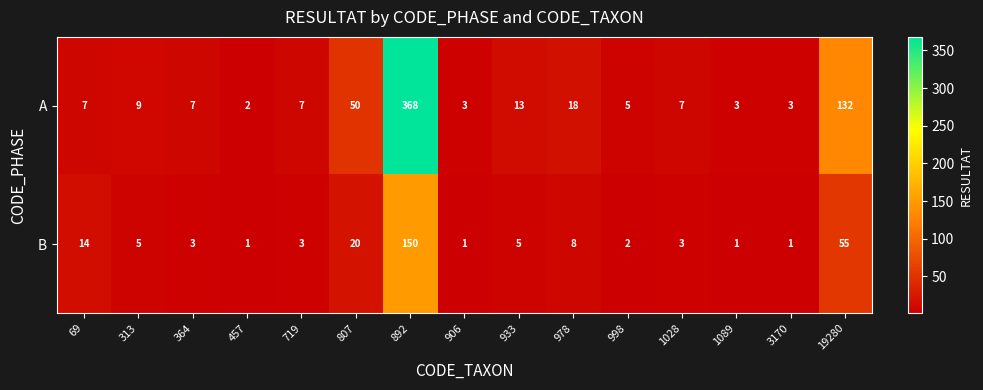

Which series has the widest spread of values?

A